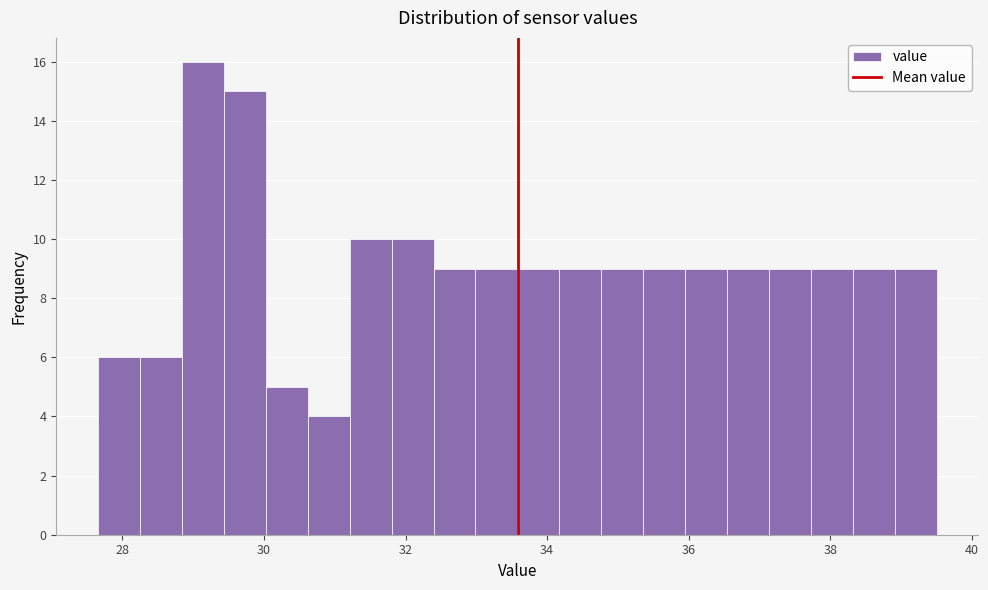

Around what value on the x-axis is the tallest bar? Give the approximate position of its centre, as read against the axis.

29.2